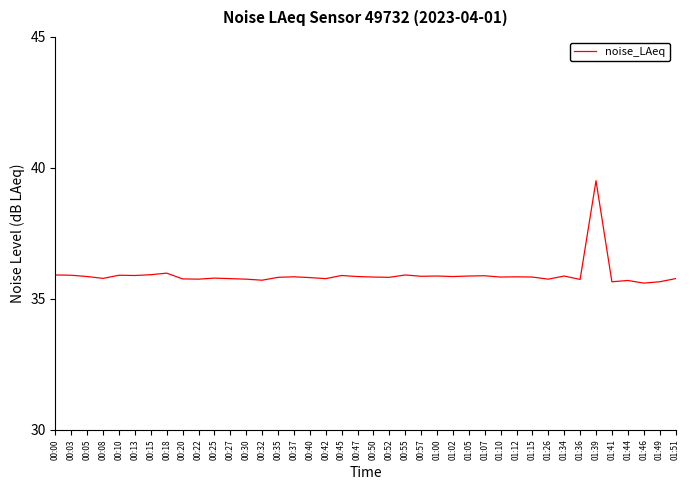

What is the difference between the maximum and minimum values?

3.9